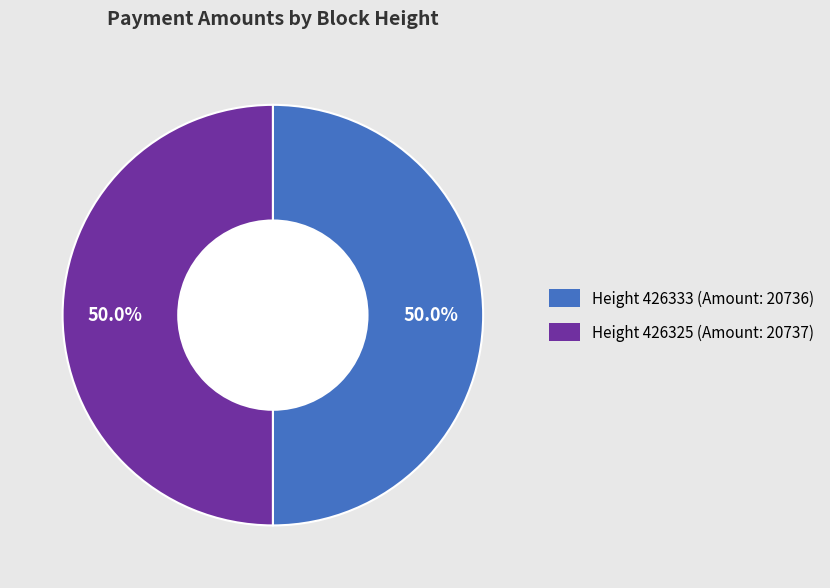

How many segments does this pie chart have?

2